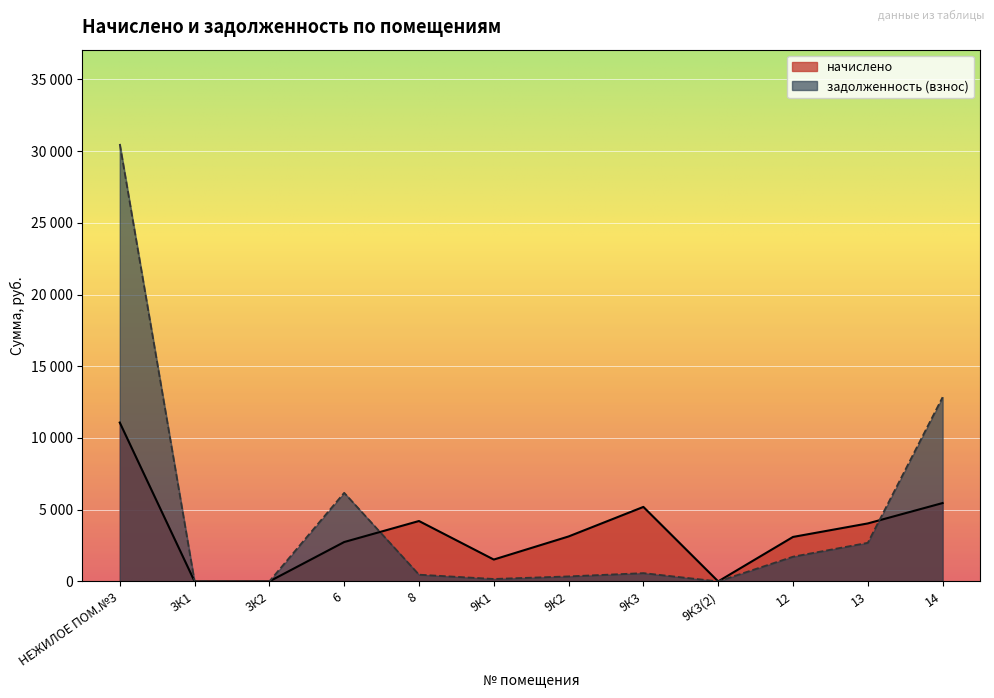

Where is the first local maximum for задолженность (взнос)?

6